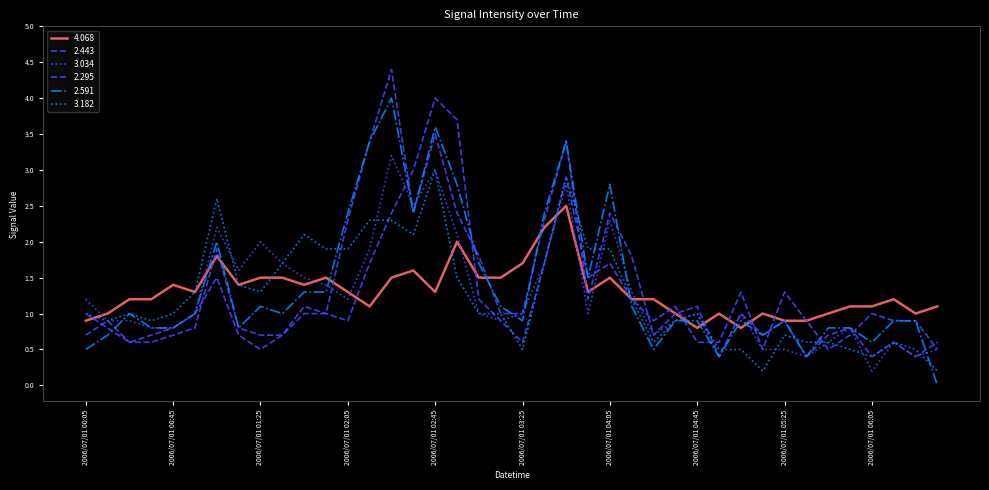

True or false: 2.443 and 3.182 cross at least once.

True